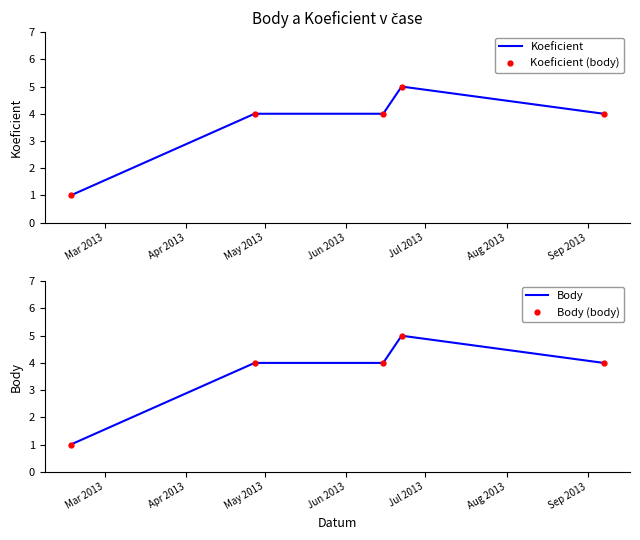

How many lines are shown in the chart?

4